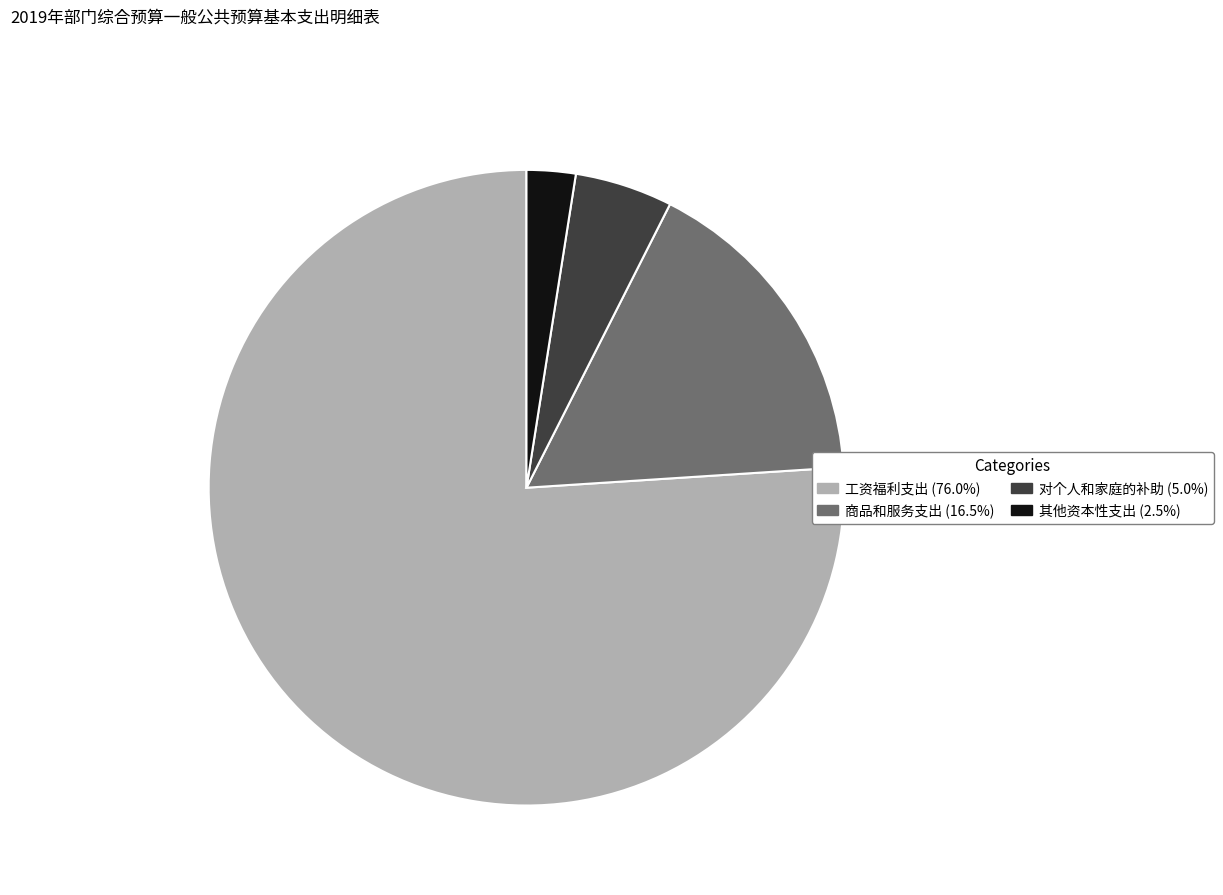

Rank the categories by value from lowest to highest.

其他资本性支出, 对个人和家庭的补助, 商品和服务支出, 工资福利支出